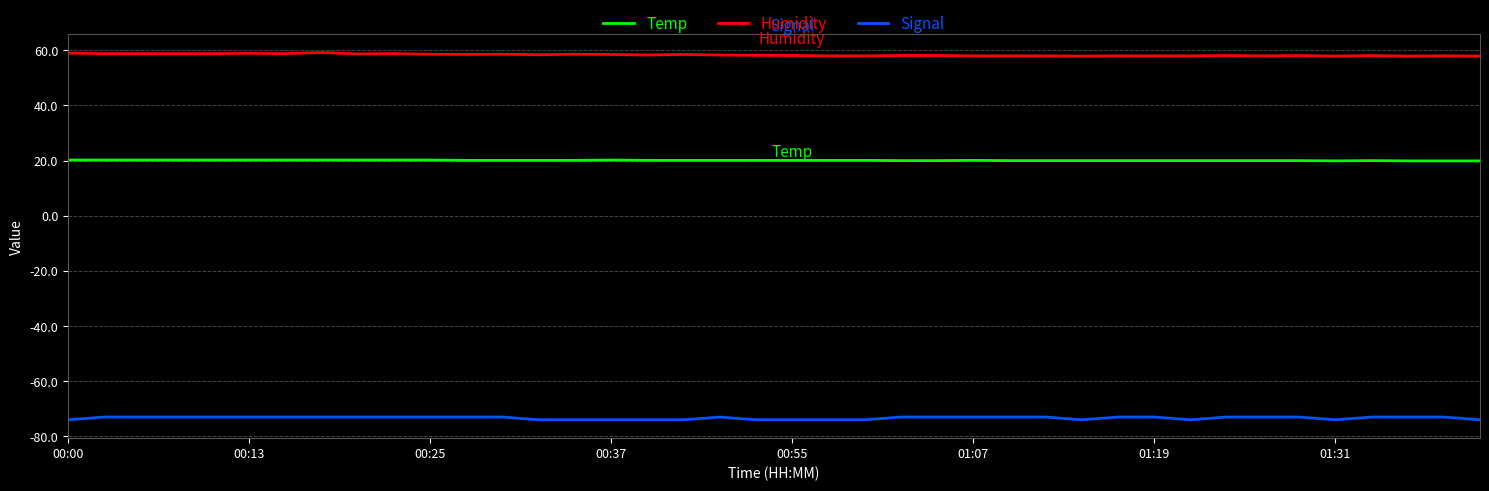

What is the maximum value for Signal?

-73.0